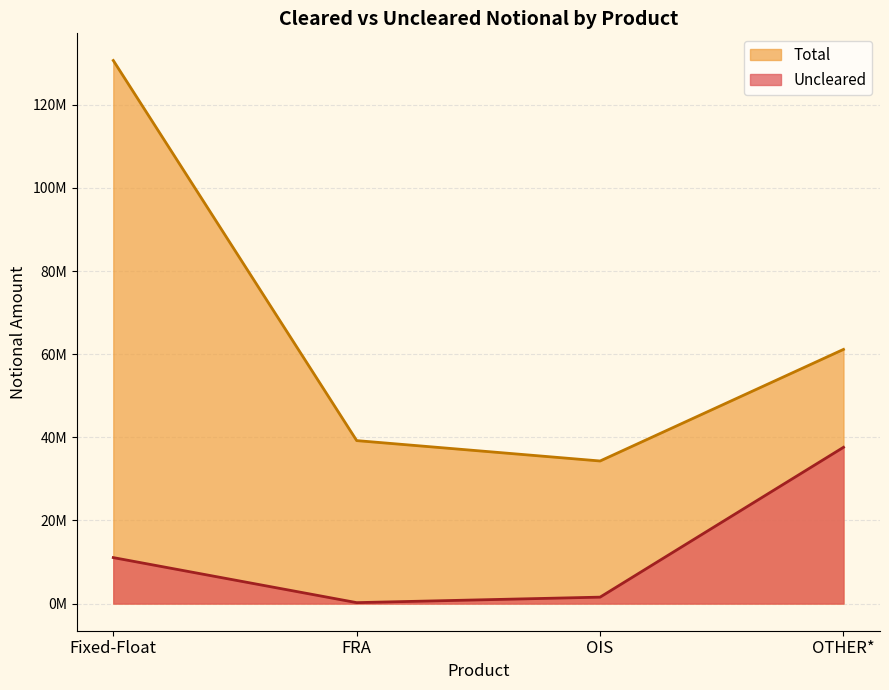

How many series are shown in this chart?

2